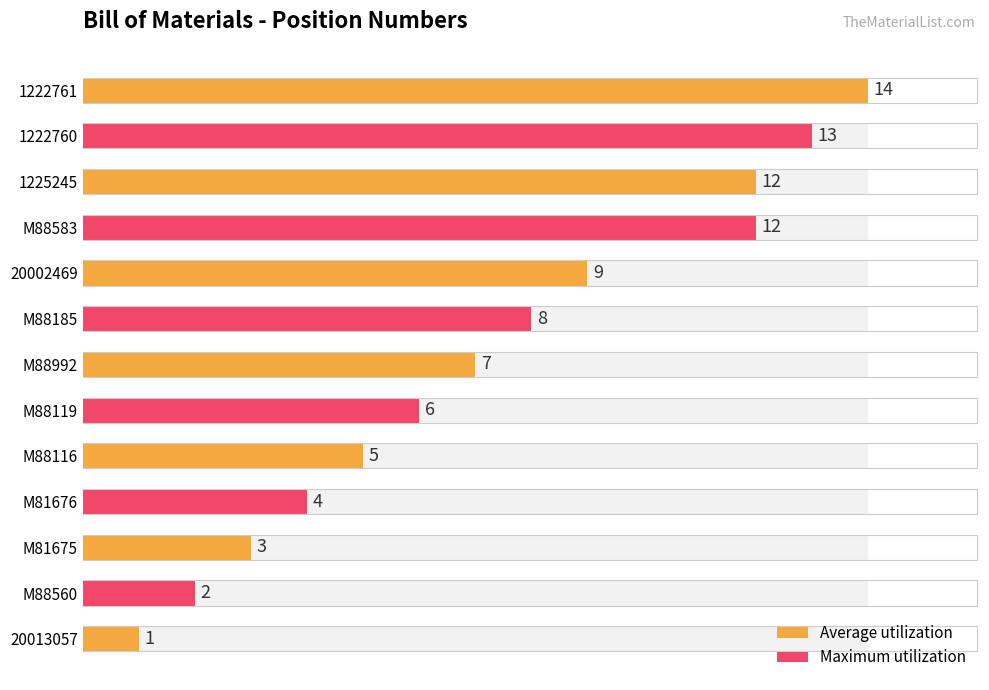

What is the sum of the values at 1222760 and M88119?

19